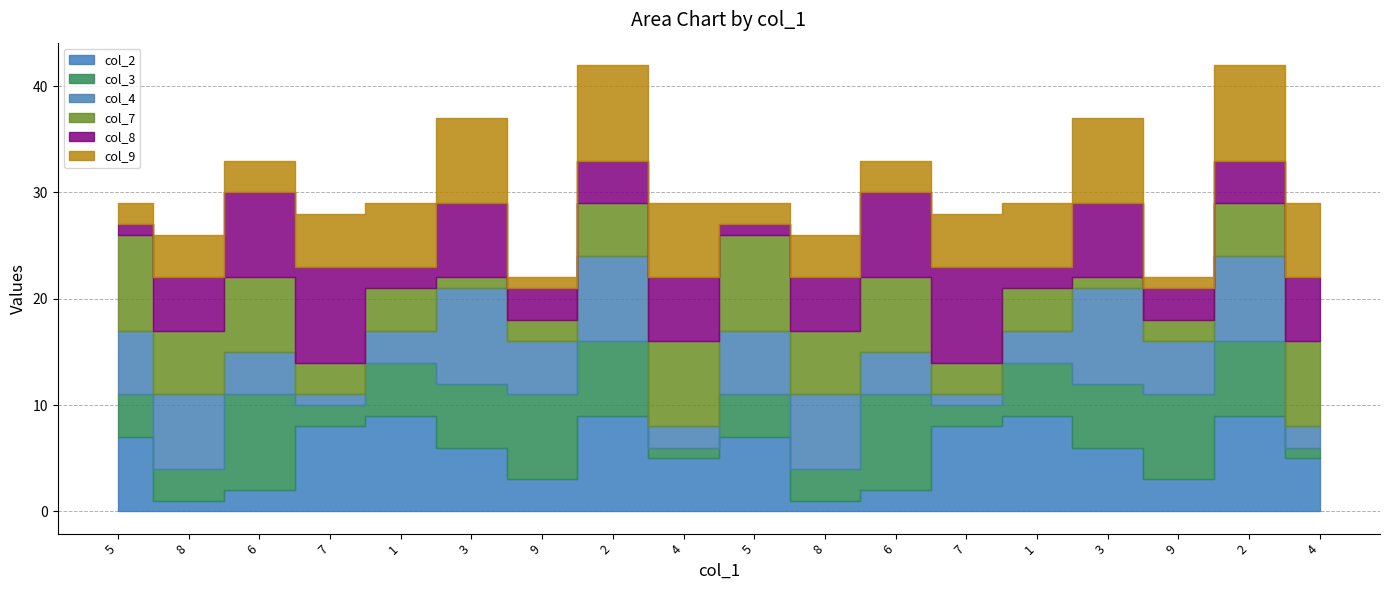

What is the label of the 3rd point from the right?

9